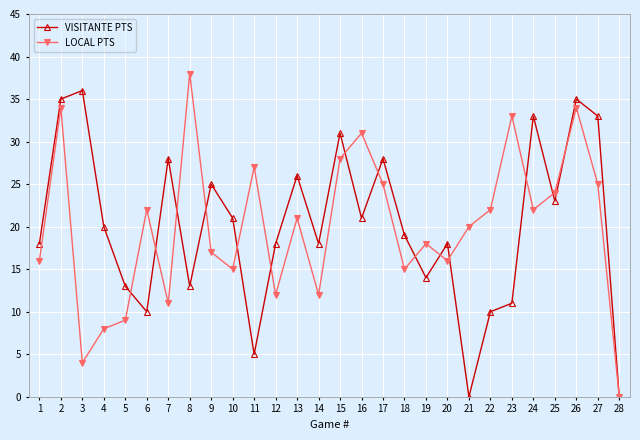

True or false: VISITANTE PTS and LOCAL PTS intersect in this chart.

True